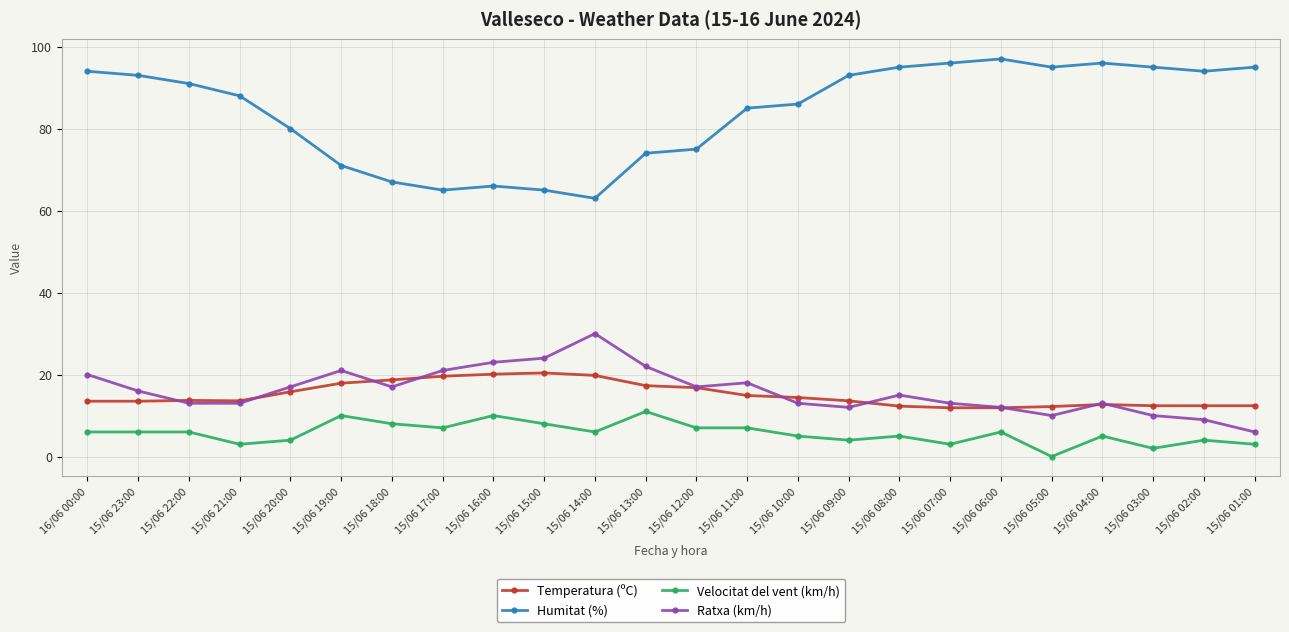

What is the spread (max minus min) of values at 15/06 07:00?

93.0